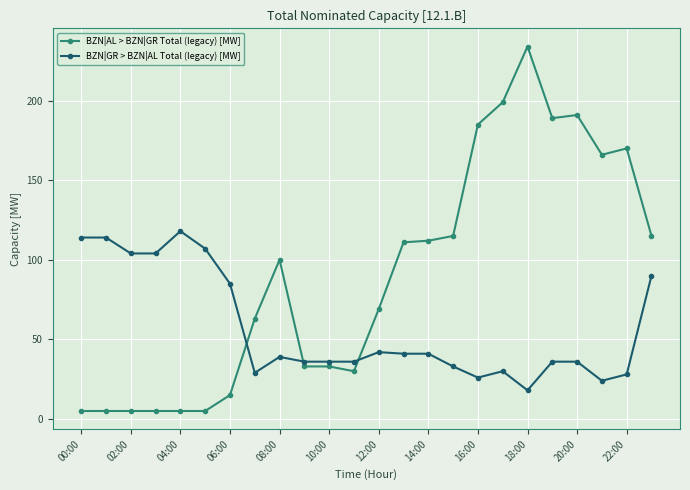

Which series has the largest total across all categories?

BZN|AL > BZN|GR Total (legacy) [MW]